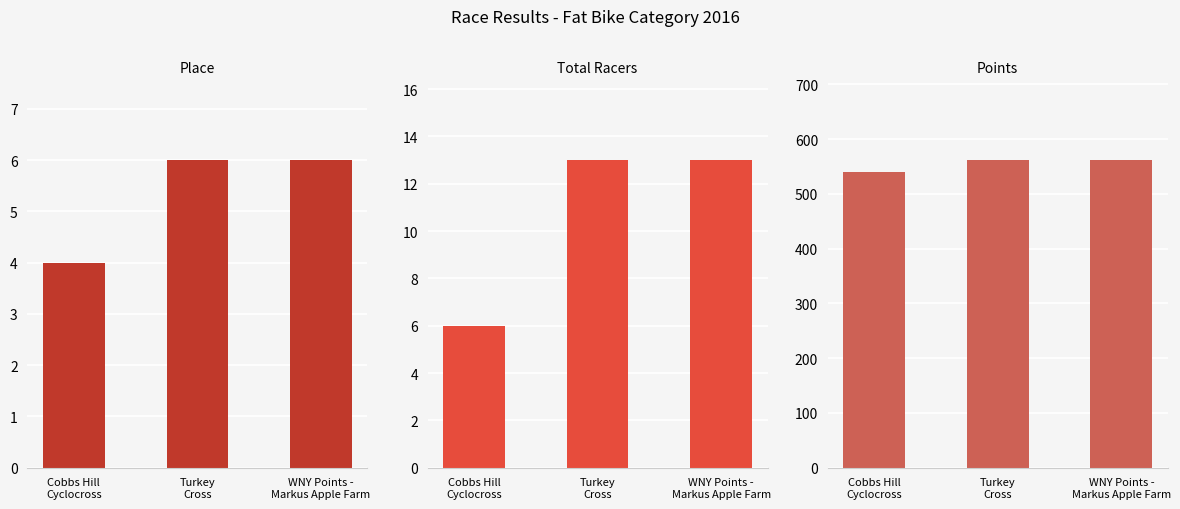

Read the Points value at WNY Points -
Markus Apple Farm.

561.9